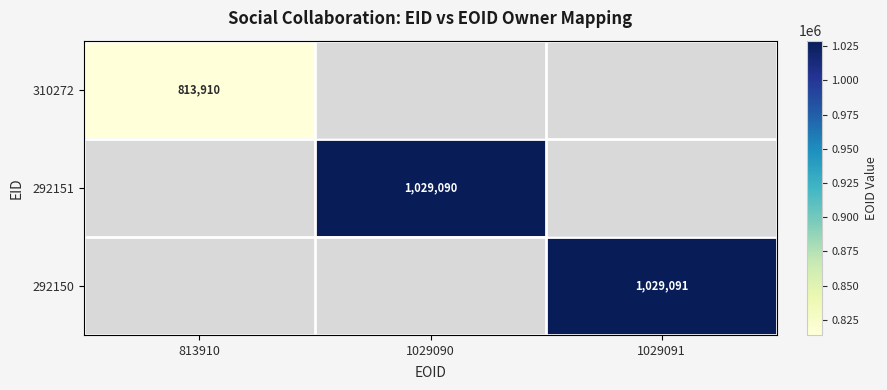

How many distinct data groups are displayed?

3